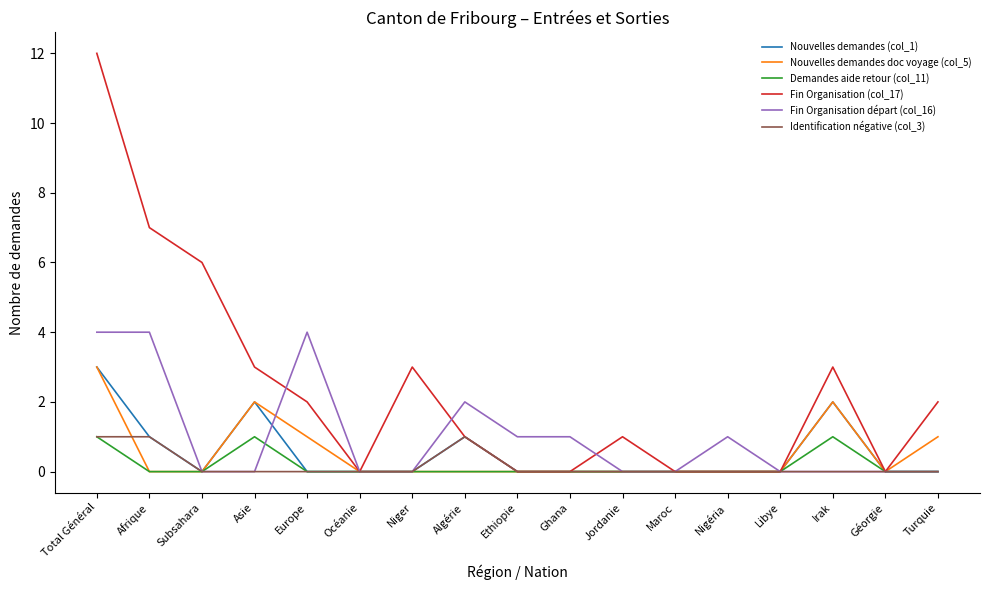

At which category does Fin Organisation (col_17) reach its first local valley?

Océanie